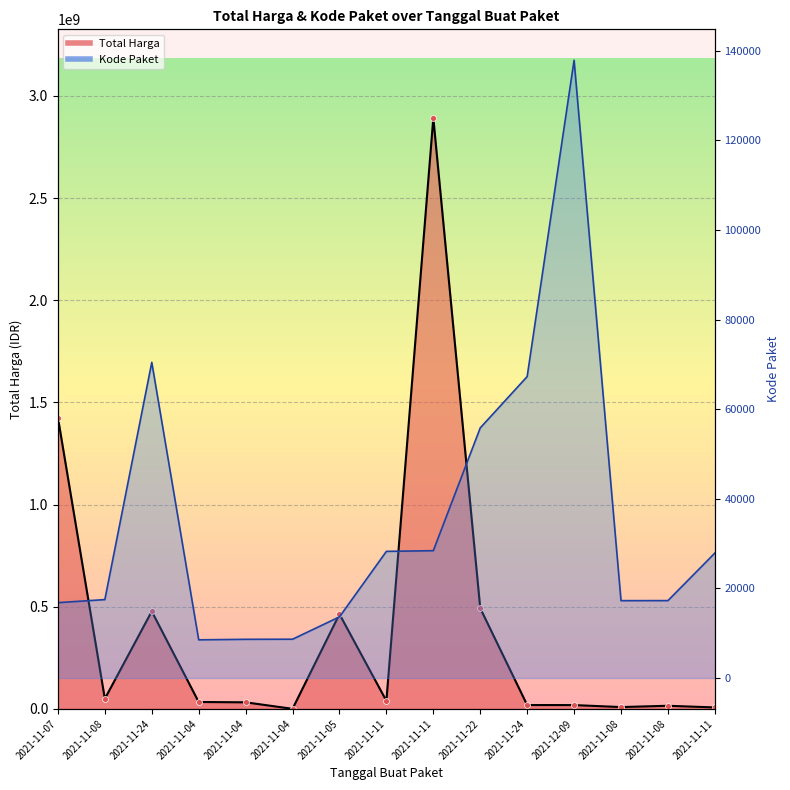

Which series has the largest total across all categories?

Total Harga